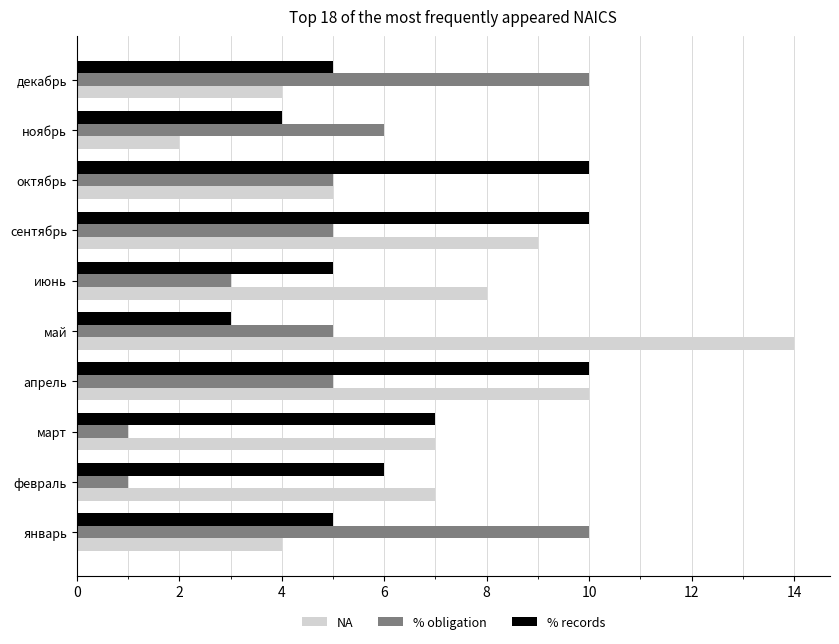

What is the difference between the maximum and minimum values in the % records series?

7